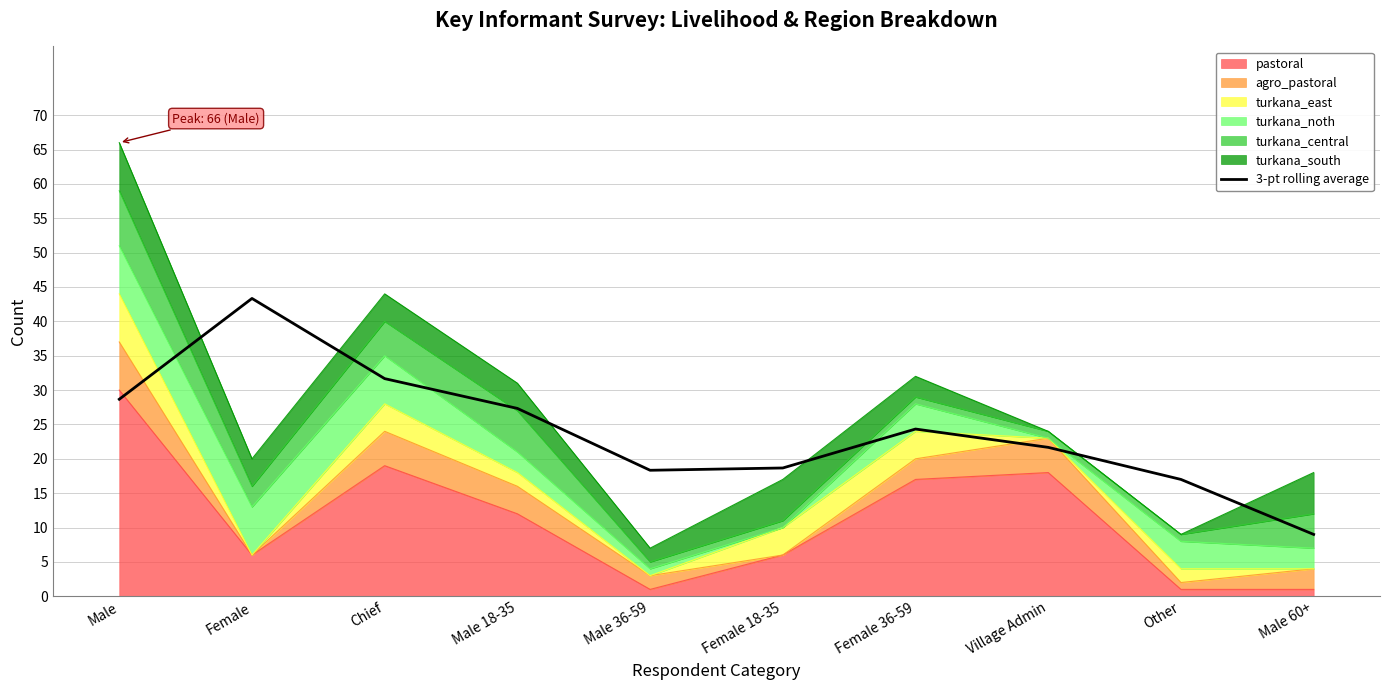

What is the sum of all values?

240.0